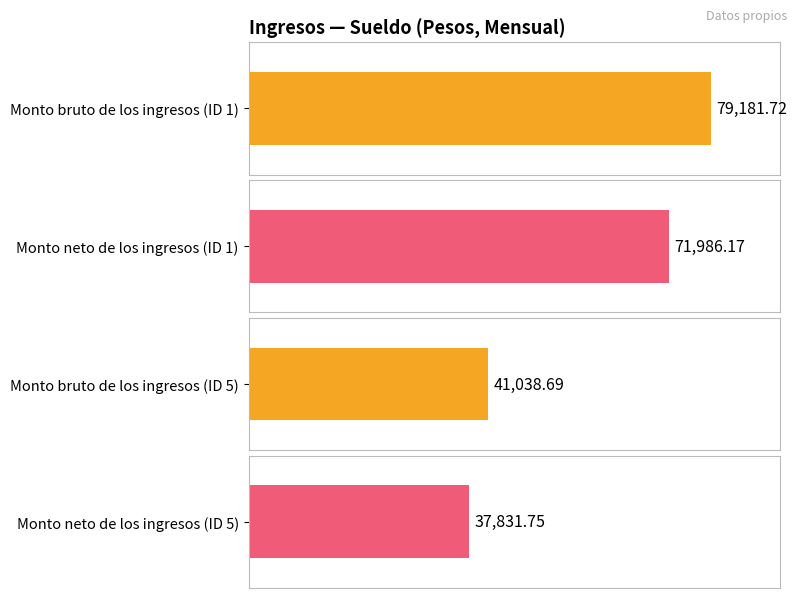

Does the chart contain stacked bars?

No